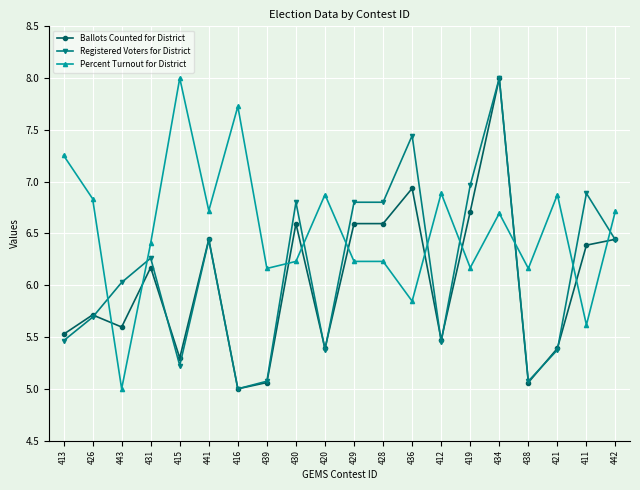

True or false: Percent Turnout for District has more than 0 points higher than both neighbors.

True